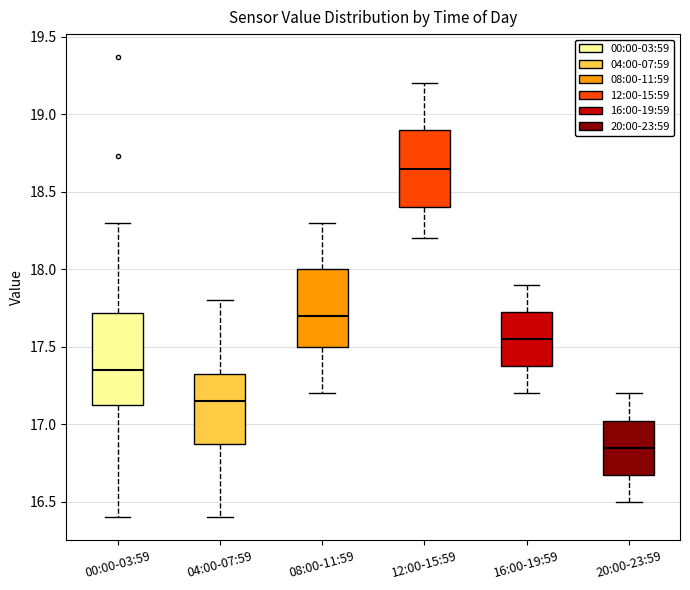

Reading left to right, read every box against the y-axis: the position of its median line, the range the box covers, and the ends of its whiskers. The values are not printed on the chart, so give them approximately, as read against the axis.

00:00-03:59: median 17.35, box 17.10 to 17.70, whiskers 16.40 to 18.30
04:00-07:59: median 17.15, box 16.90 to 17.35, whiskers 16.40 to 17.80
08:00-11:59: median 17.70, box 17.50 to 18.00, whiskers 17.20 to 18.30
12:00-15:59: median 18.65, box 18.40 to 18.90, whiskers 18.20 to 19.20
16:00-19:59: median 17.55, box 17.40 to 17.75, whiskers 17.20 to 17.90
20:00-23:59: median 16.85, box 16.70 to 17.05, whiskers 16.50 to 17.20